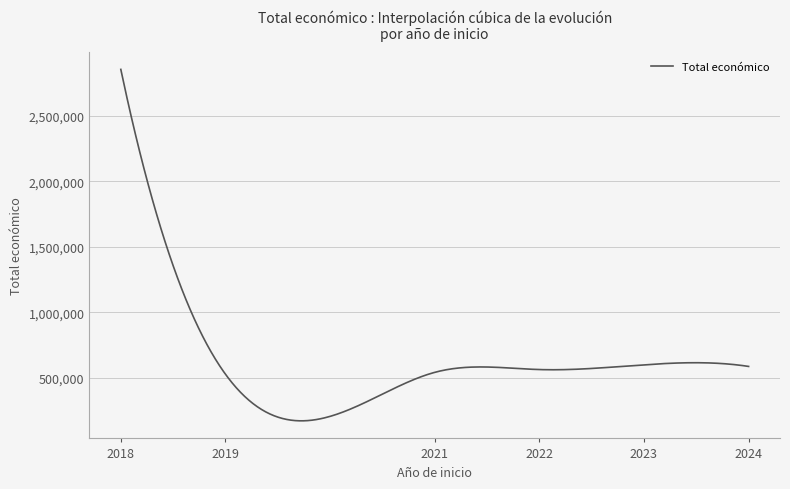

What is the minimum value shown in the chart?

172499.7